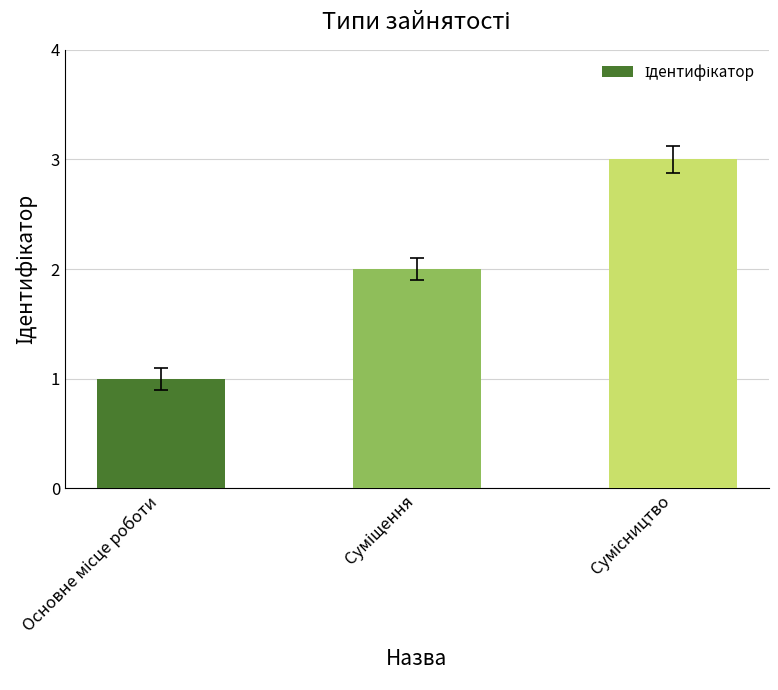

What is the greatest value displayed?

3